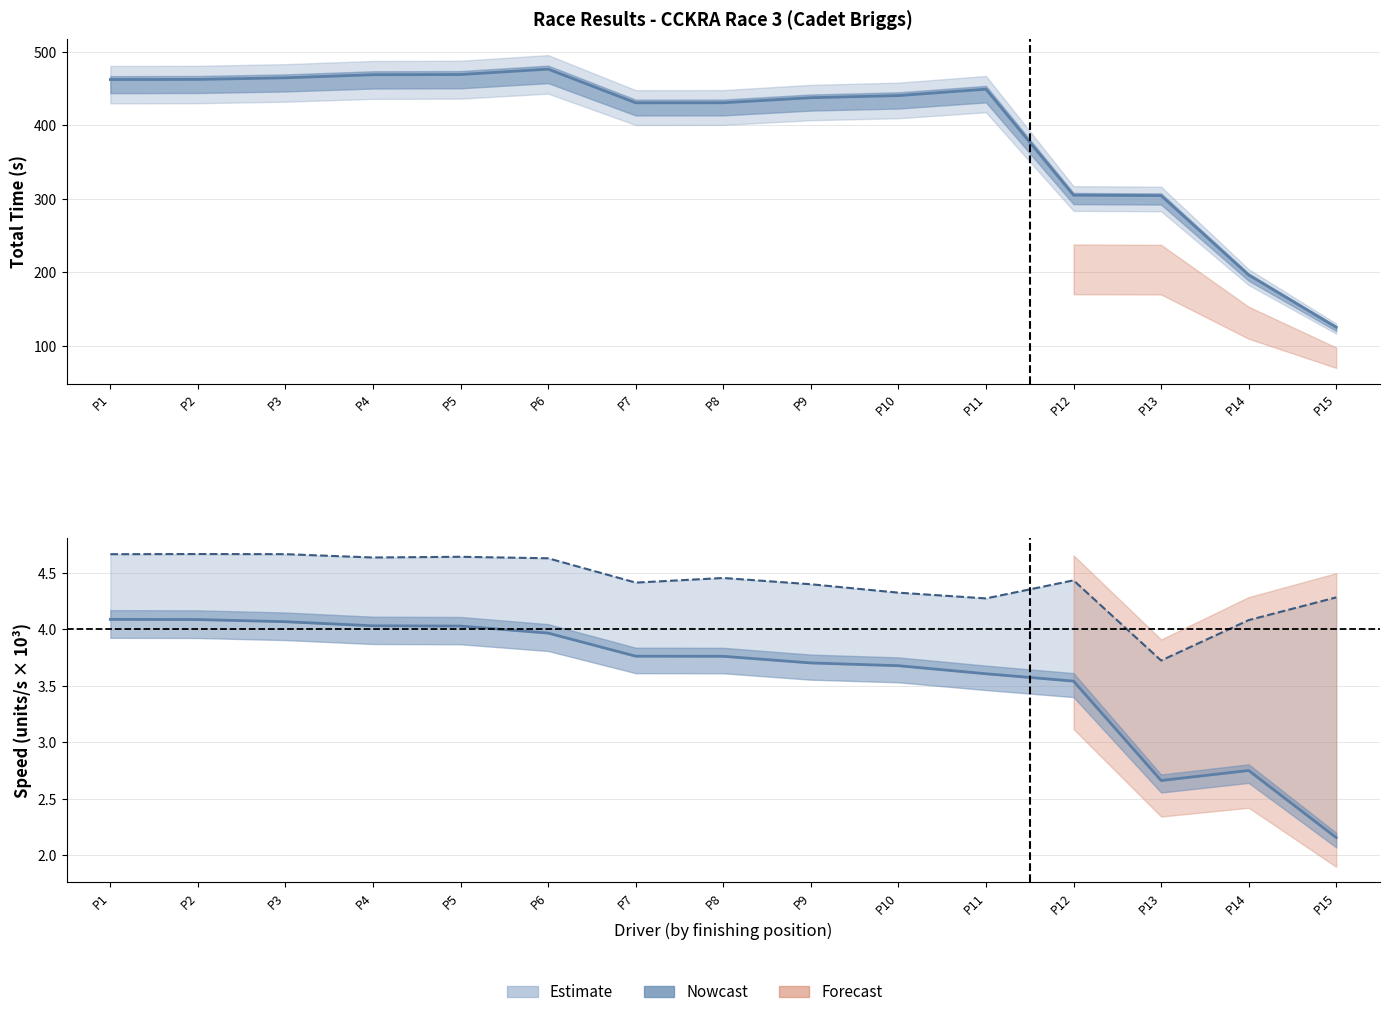

In Best Speed, how many points are lower than both neighbors (excluding endpoints)?

4